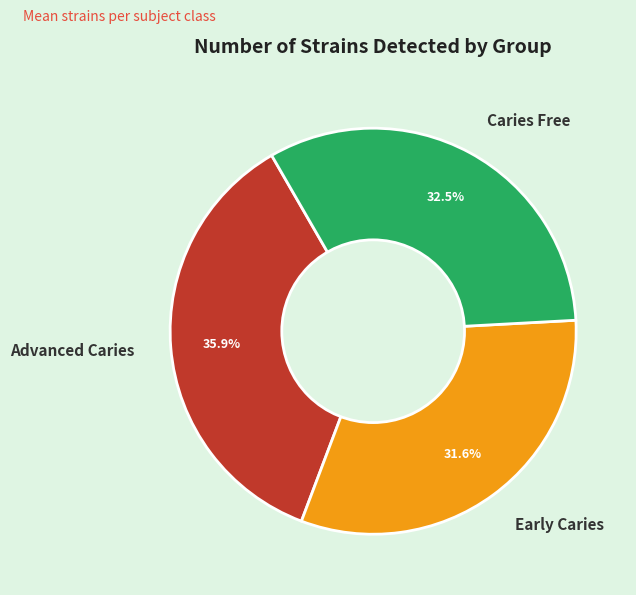

Approximately how many times larger is the value at Advanced Caries compared to Caries Free?

1.1